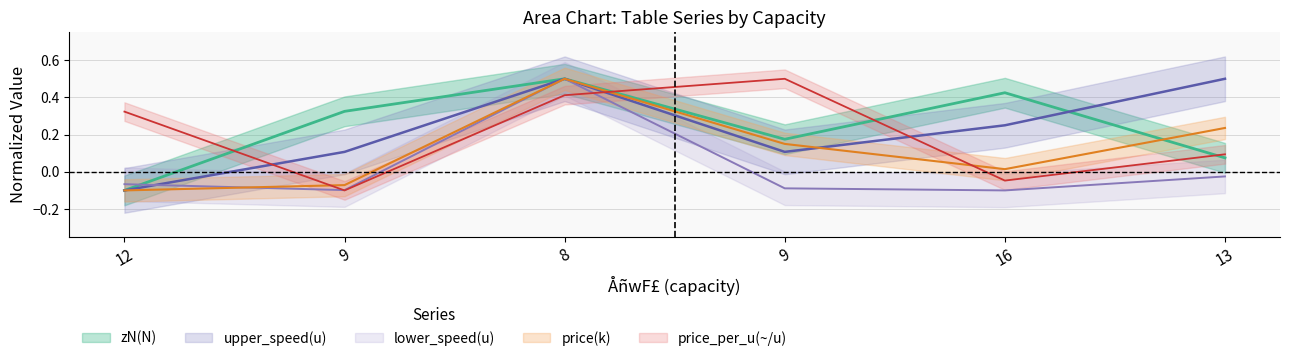

Rank the series by their maximum value, from highest to lowest.

zN(N), upper_speed, lower_speed, price, price_per_u